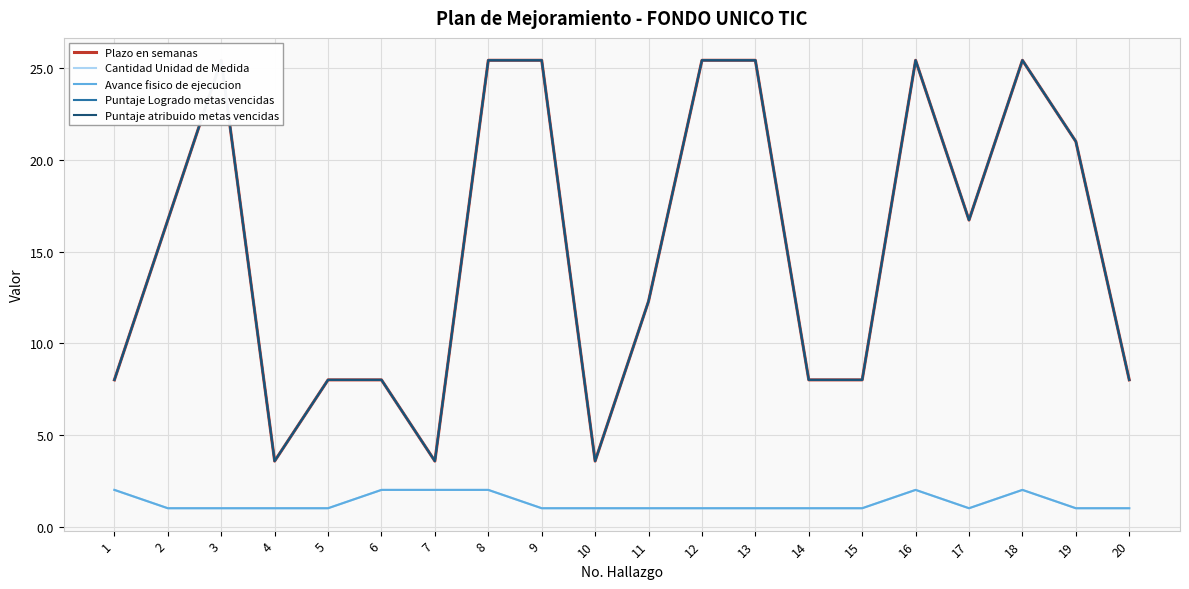

What is the difference between the maximum and minimum values in the Avance fisico de ejecucion series?

1.0